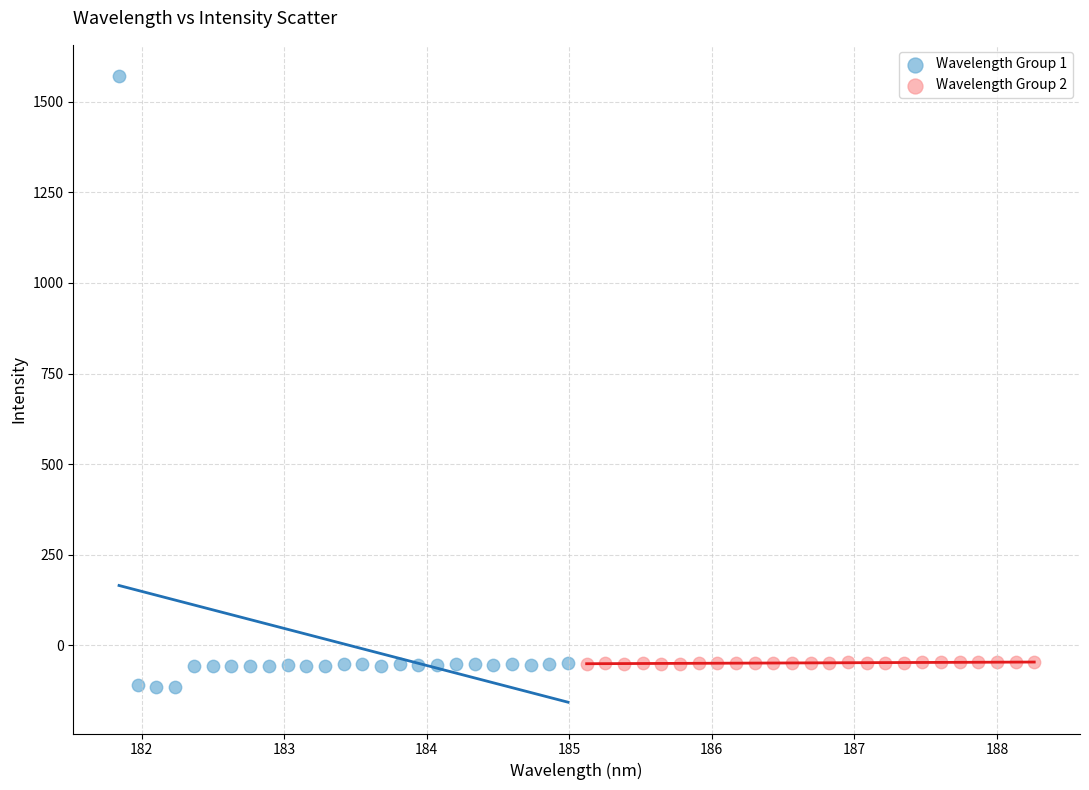

Which series reaches the minimum Y coordinate?

Wavelength Group 1